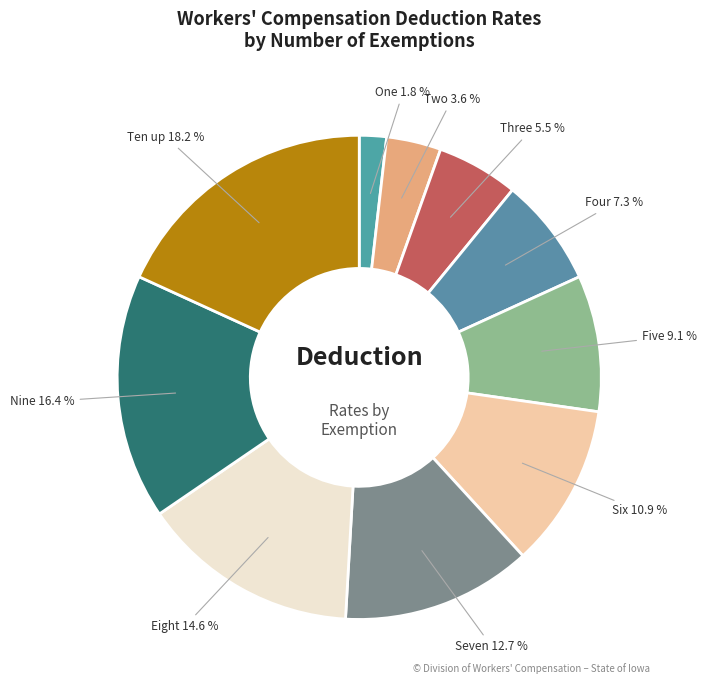

True or false: Eight accounts for 23% of the total.

False